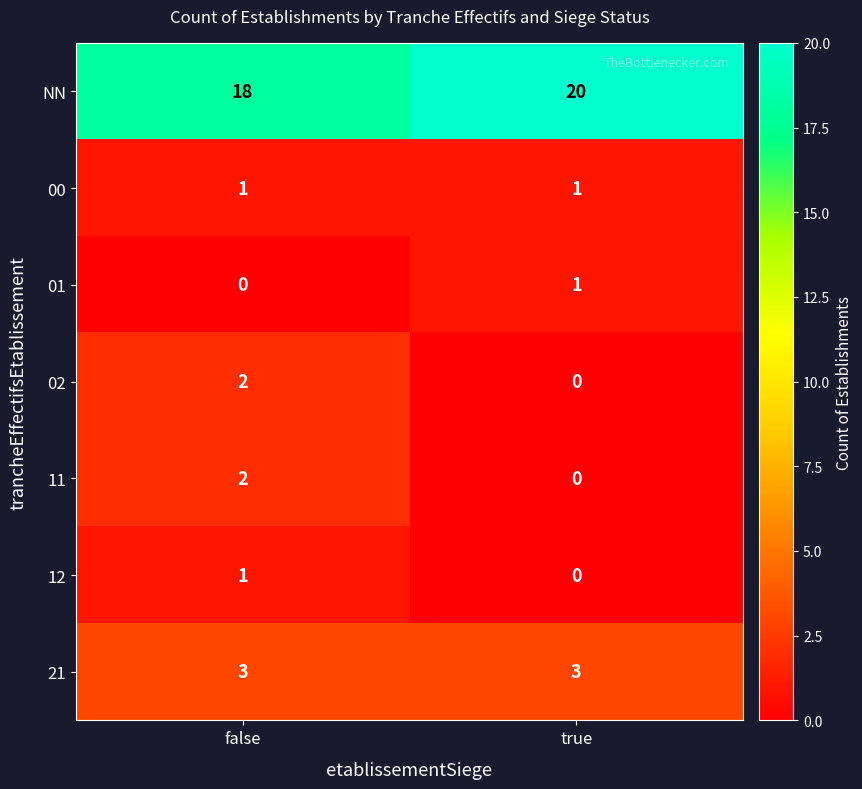

The value of NN at true is 29. True or false?

False